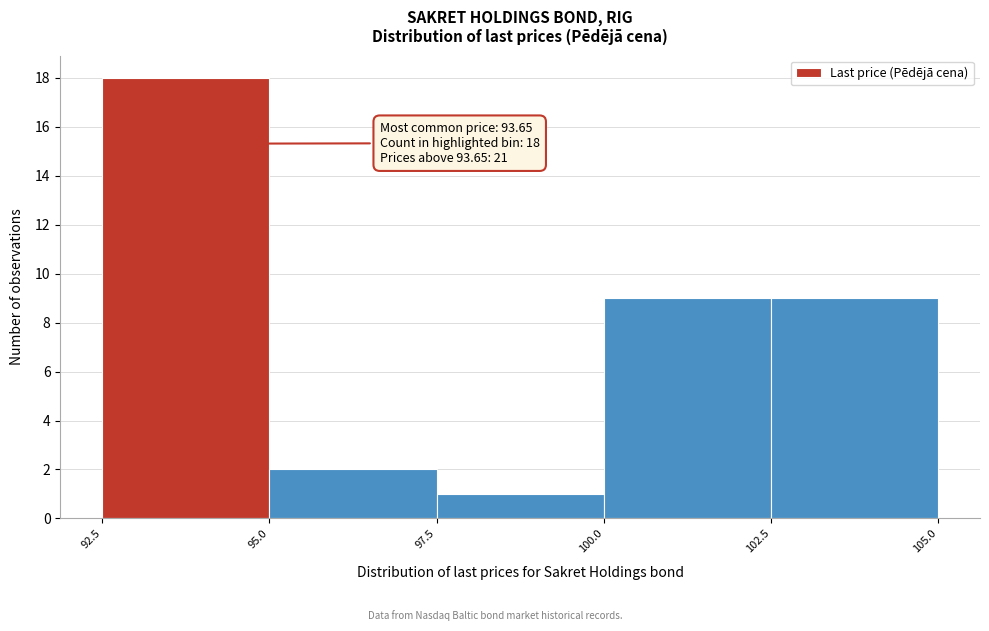

Which range on the x-axis has the tallest bar?

92.5 to 95.0